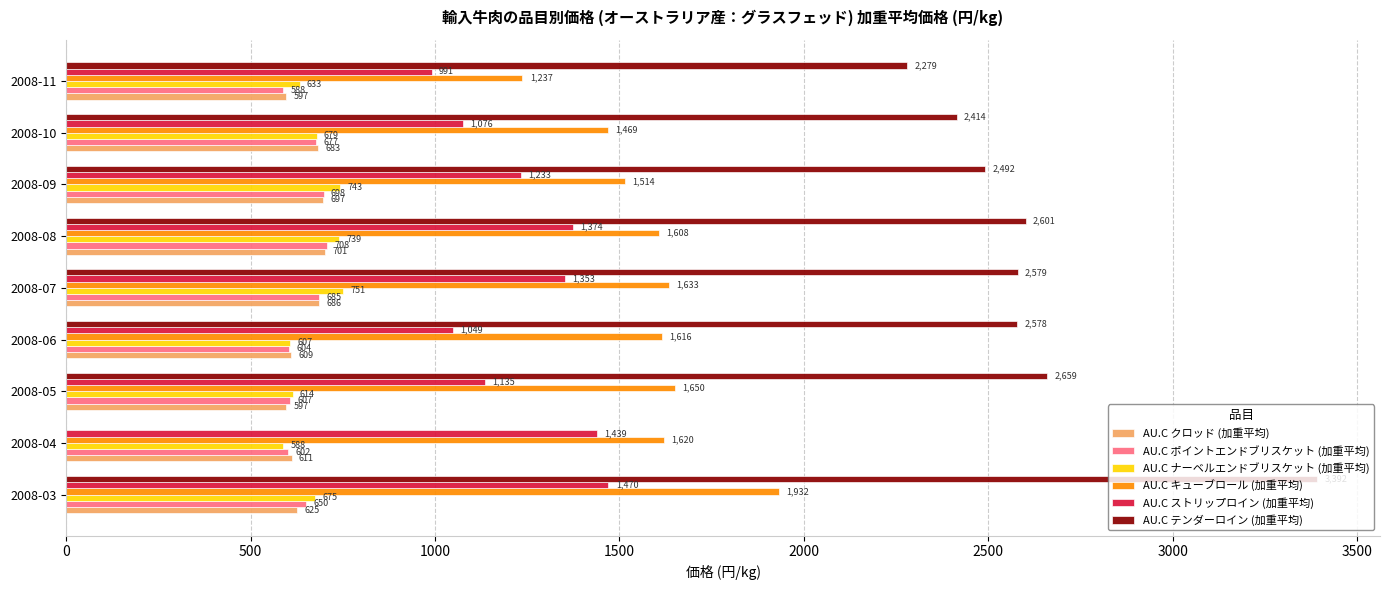

What is the maximum value shown in the chart?

3392.0